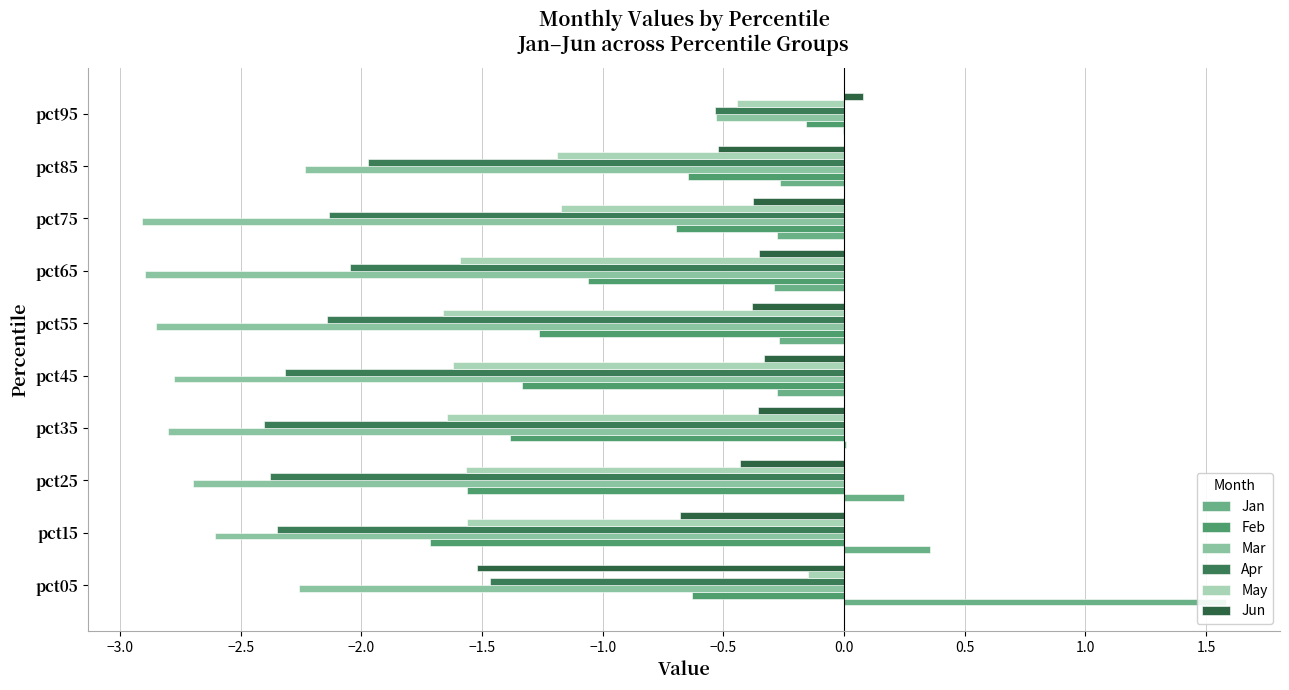

At how many categories does at least one series exceed -1?

10